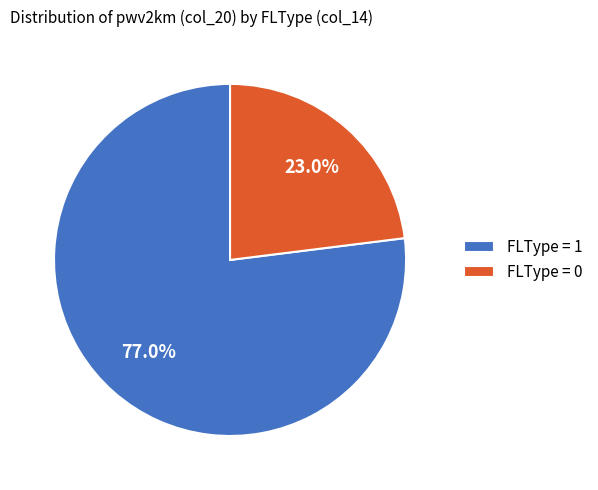

How many slices are in this pie chart?

2